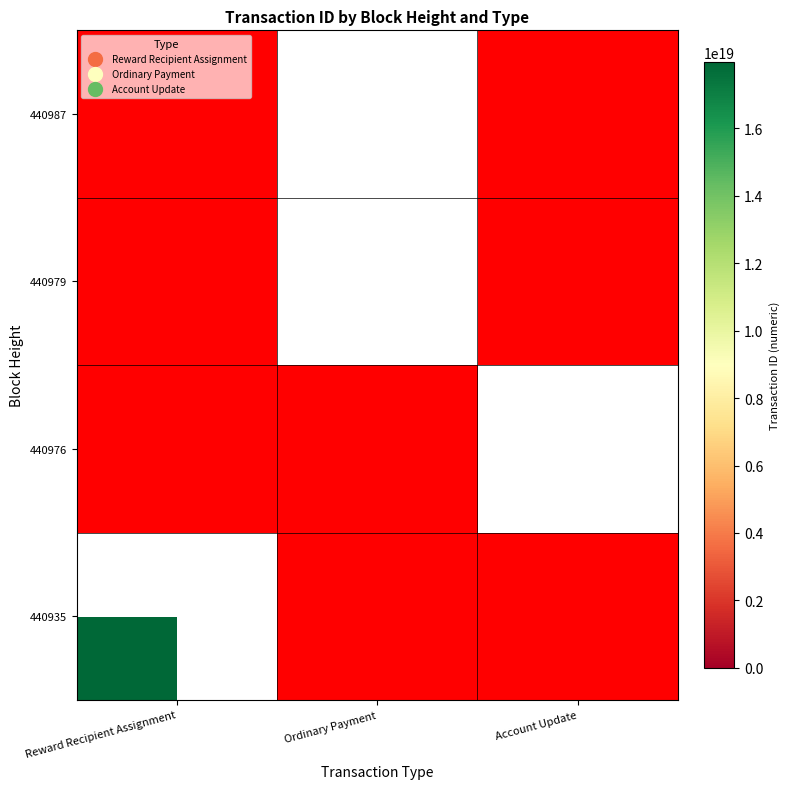

Rank the series by their average value, from lowest to highest.

440935, 440976, 440979, 440987